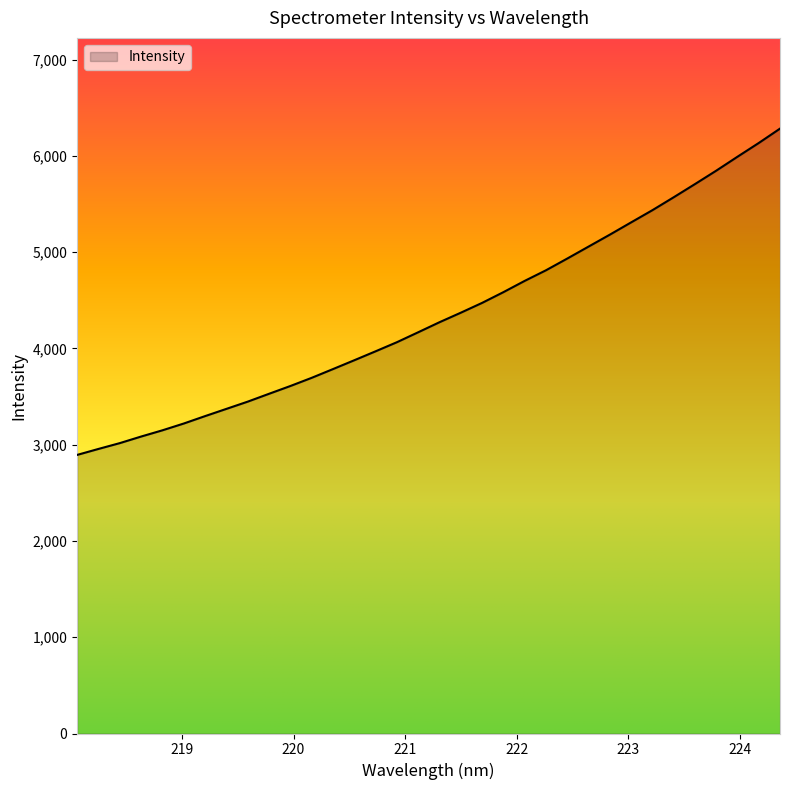

What is the difference between the maximum and minimum values?

3389.0